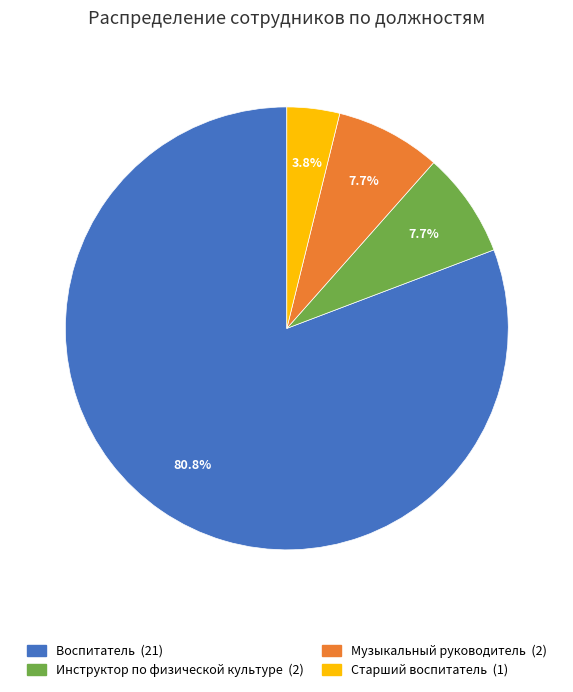

Does any single category account for the majority?

Yes